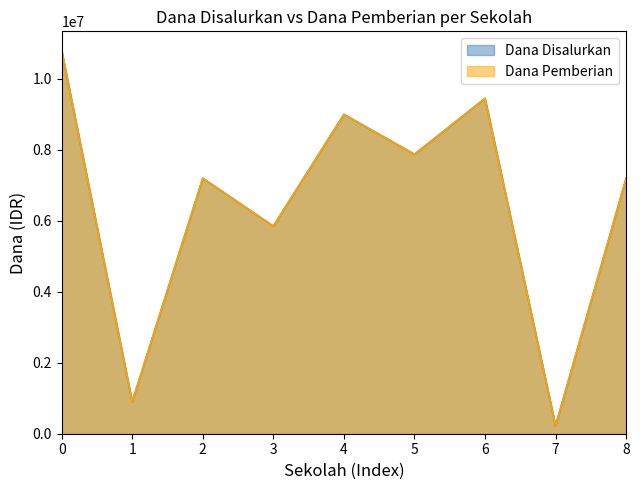

What are all the series names shown in the legend?

Dana Disalurkan, Dana Pemberian